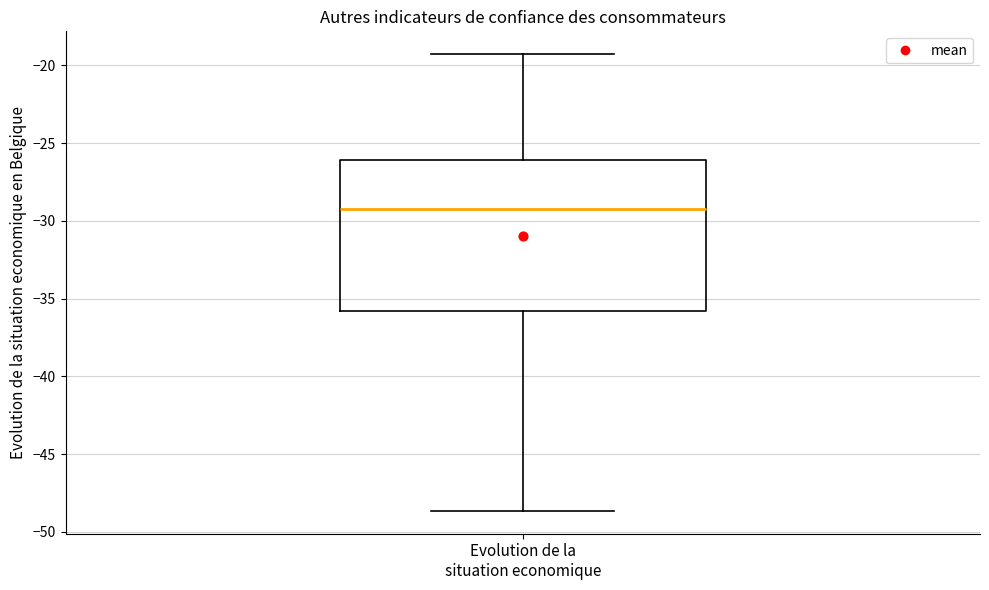

Where does the upper whisker of the box for Evolution de la situation economique end on the y-axis? The values are not printed on the chart, so give them approximately, as read against the axis.

-19.5